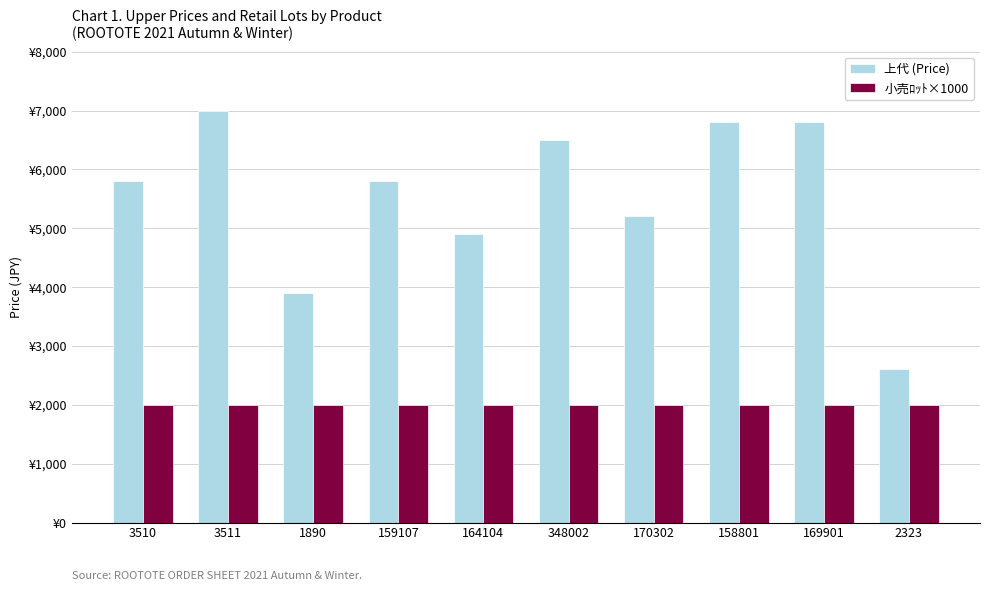

At which label does 上代 (Price) first exceed 5800?

3511